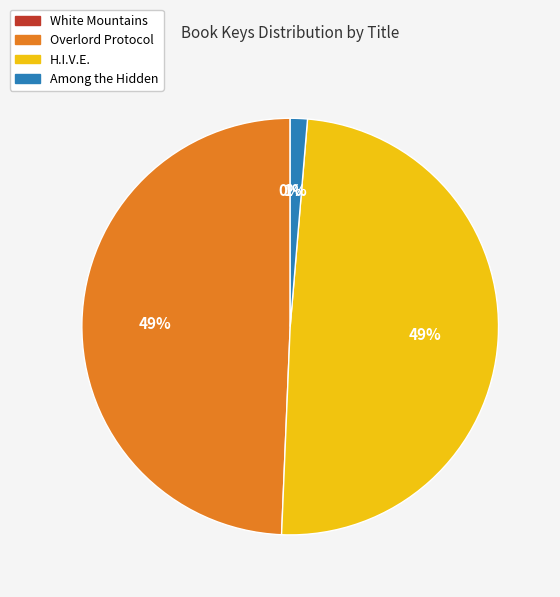

Is it true that H.I.V.E. is 49% of the pie?

True